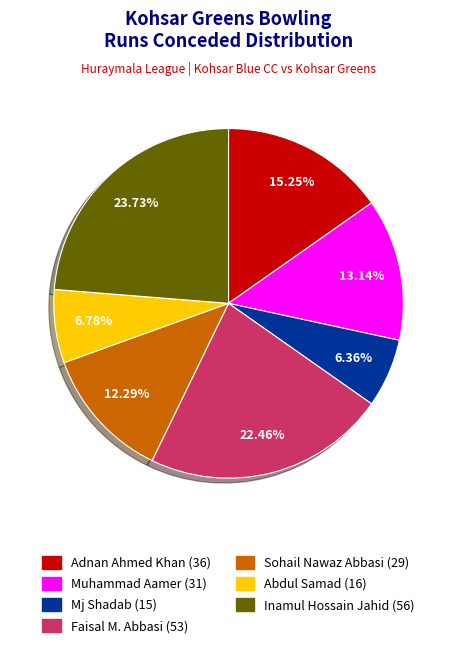

To the nearest percent, what is the difference between the largest and smallest slice percentages?

17%